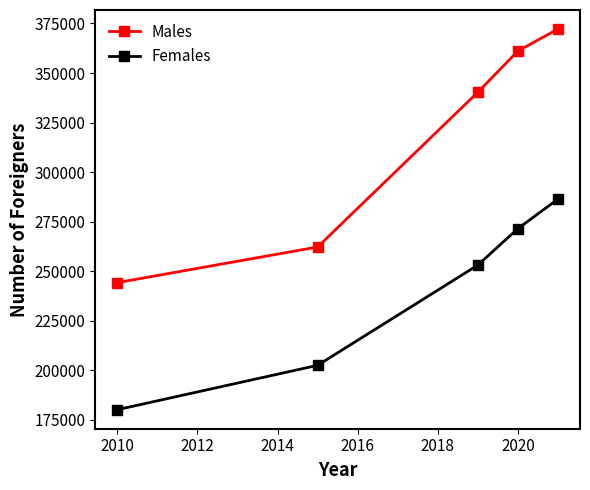

What is the greatest value displayed?

372196